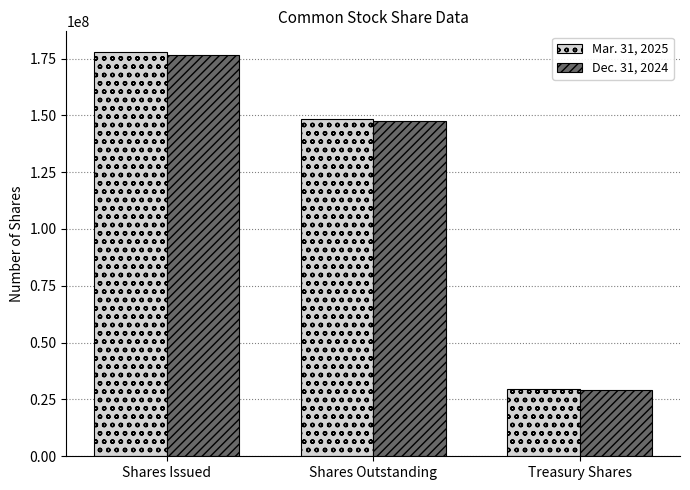

What is the difference between the highest and lowest values at Shares Outstanding?

584987